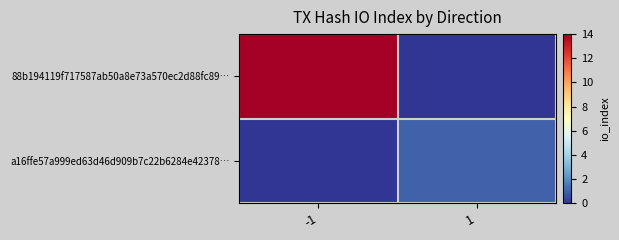

At which category is the sum across all series the highest?

-1